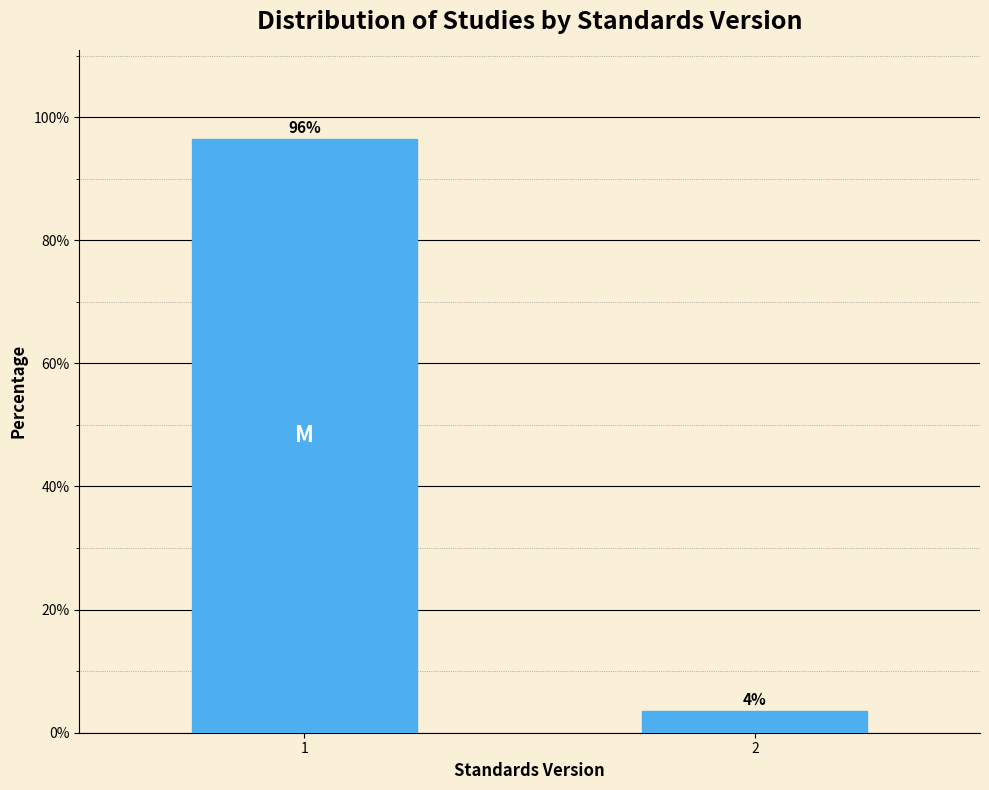

What value does the data have at 1?

96.5